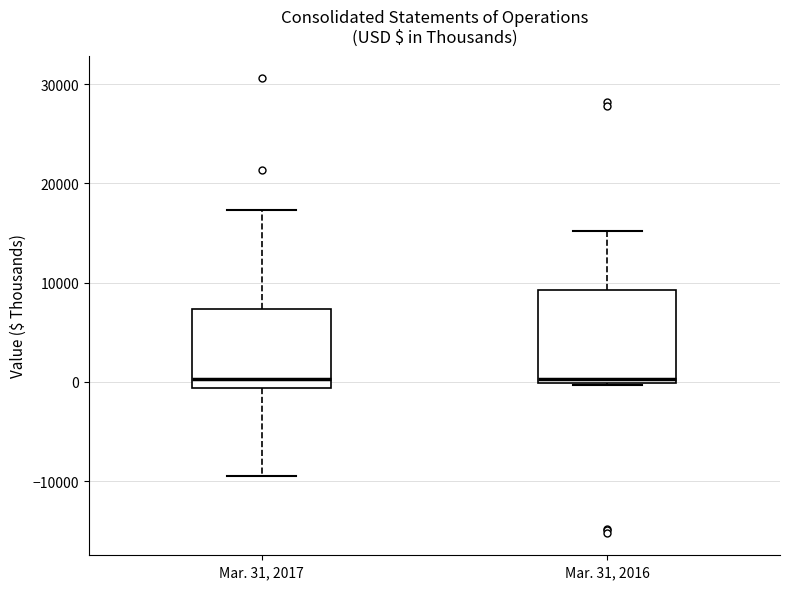

Where is the lower edge of the box for Mar. 31, 2016 on the y-axis? The values are not printed on the chart, so give them approximately, as read against the axis.

0